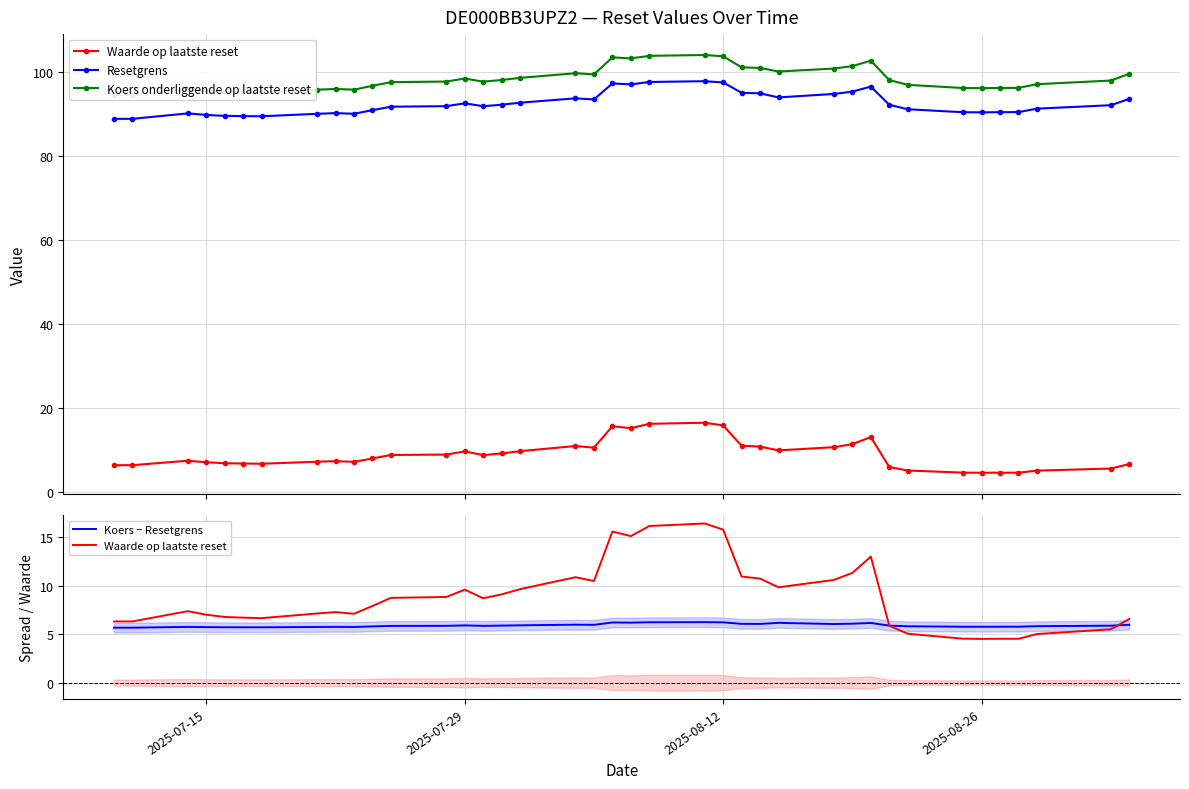

What are all the series names shown in the legend?

Waarde op laatste reset, Resetgrens, Koers onderliggende op laatste reset, Koers − Resetgrens